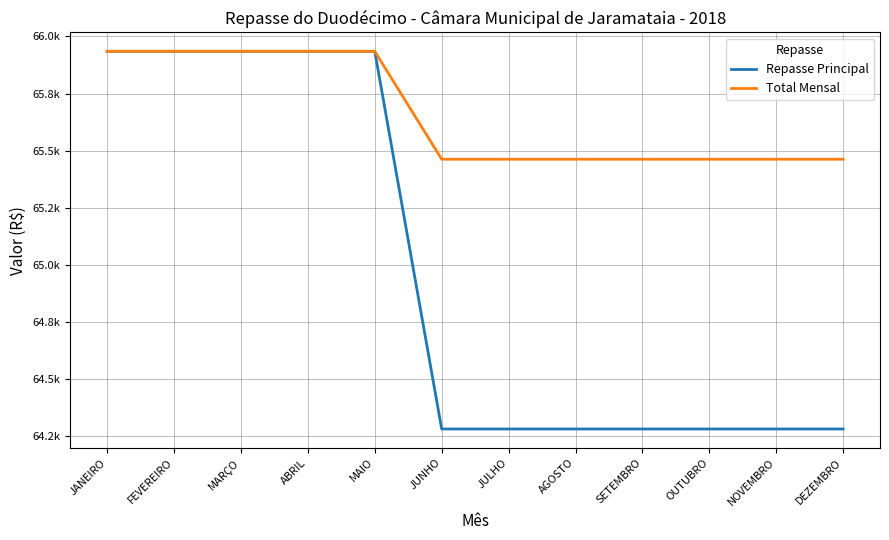

What are all the series names shown in the legend?

Repasse Principal, Total Mensal